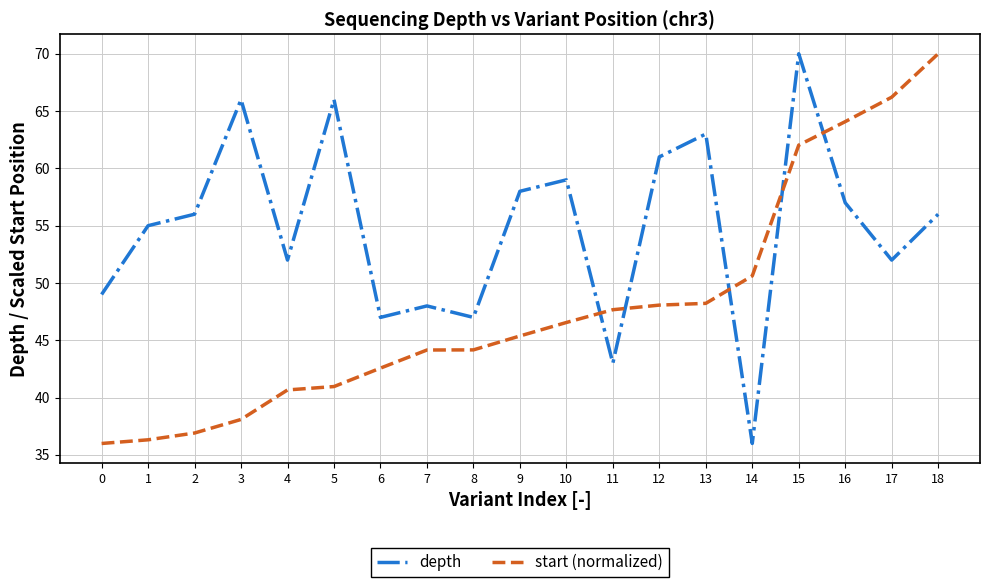

What is the average value of the depth series?

54.8